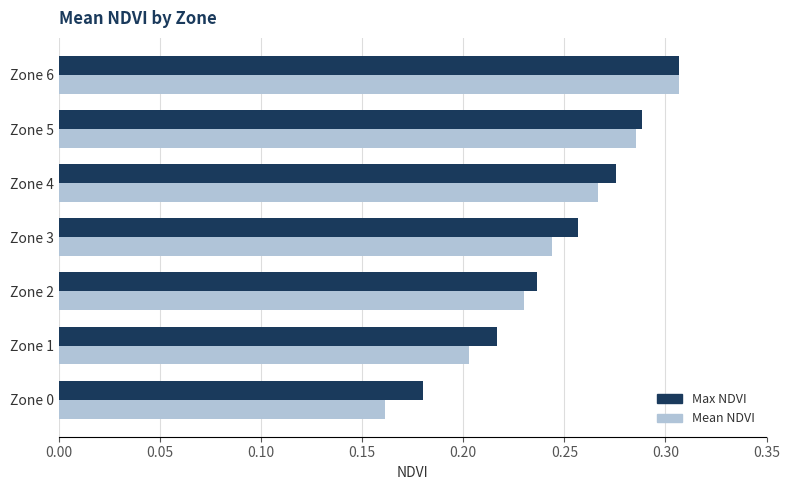

List the labels in order of Max NDVI value, smallest first.

Zone 0, Zone 1, Zone 2, Zone 3, Zone 4, Zone 5, Zone 6